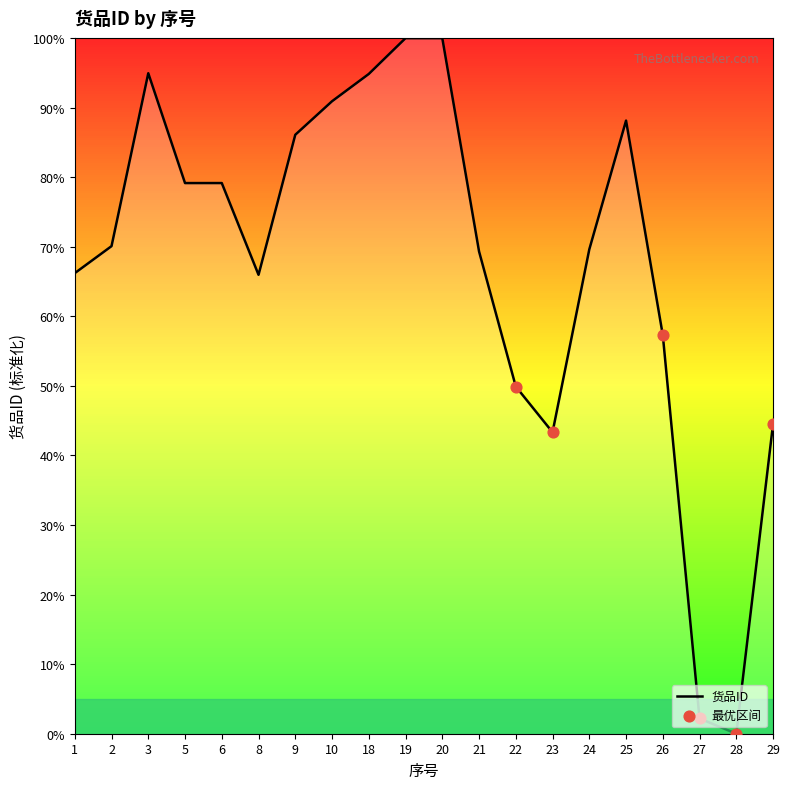

What is the change in value from 19 to 23?

-56.7